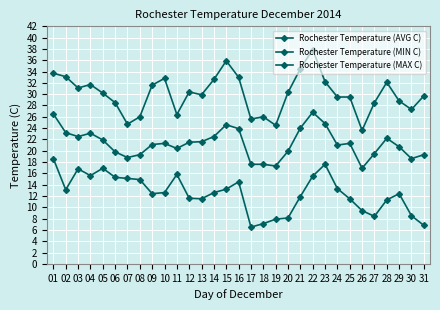

What is the value of the Rochester Temperature (MIN C) point at the 25th from the left?

11.5